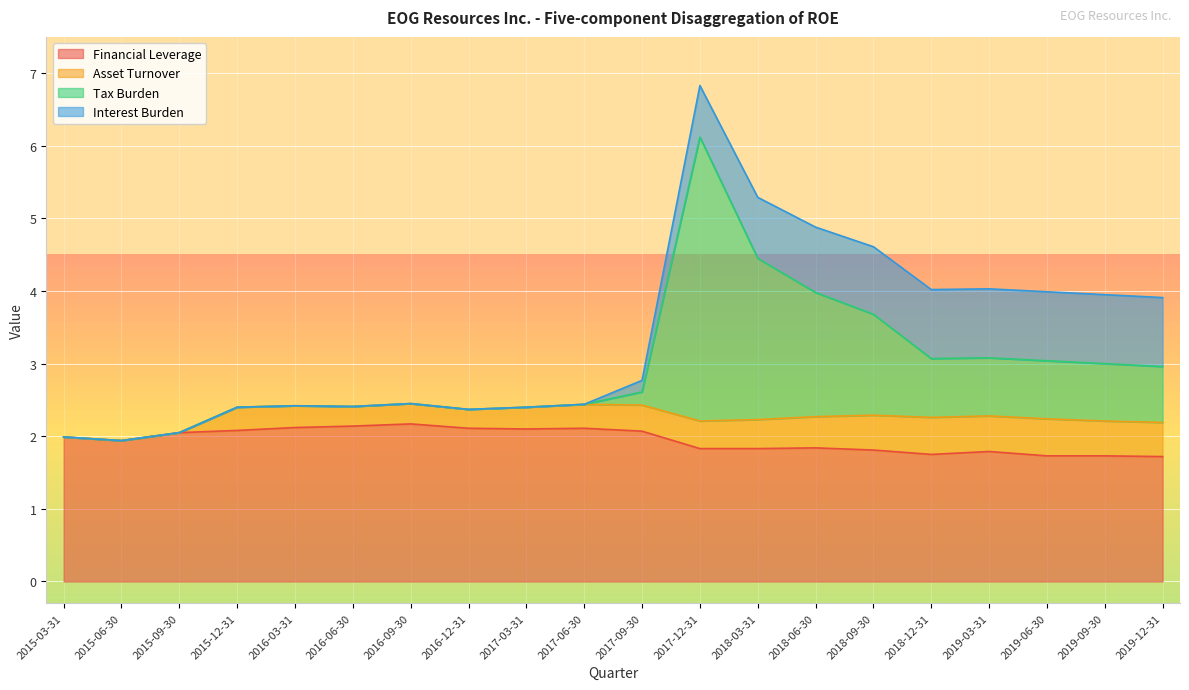

Where is the first local maximum for Tax Burden?

2016-03-31